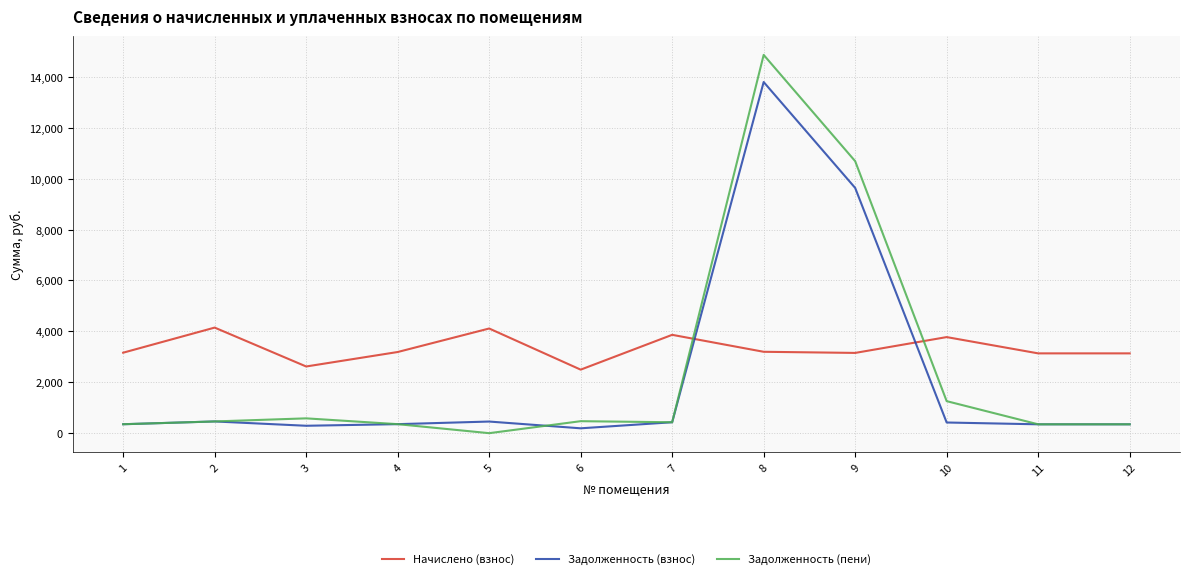

Where do Начислено (взнос) and Задолженность (пени) first cross each other?

7 and 8